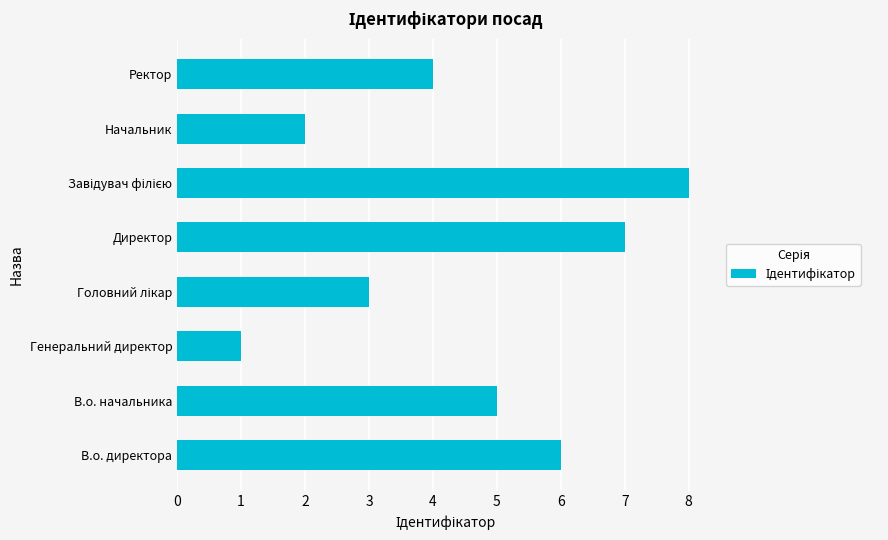

Count the number of categories in the chart.

8